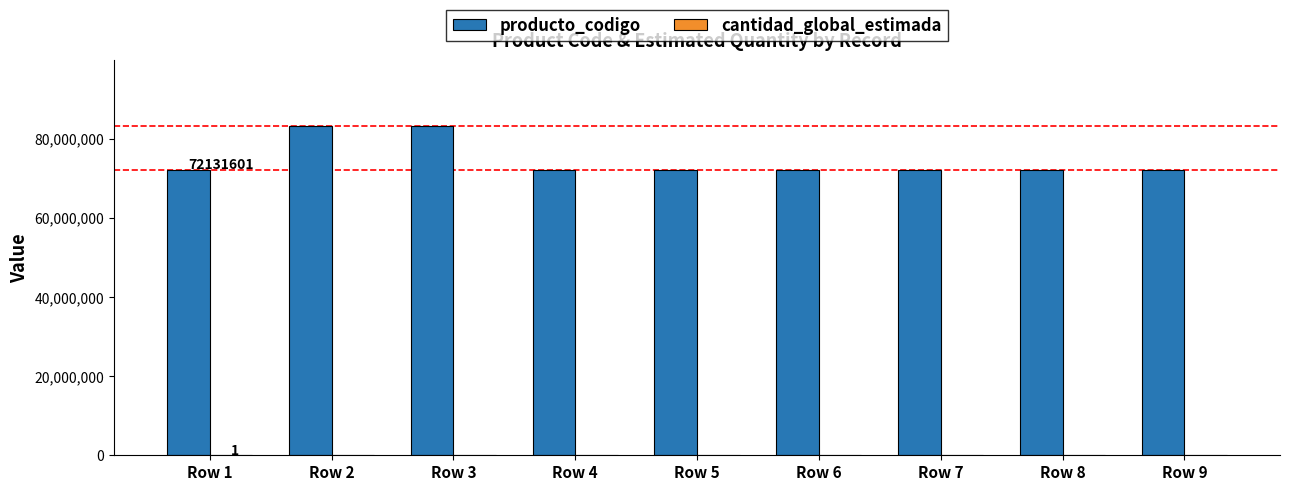

Which series has the largest total across all categories?

producto_codigo